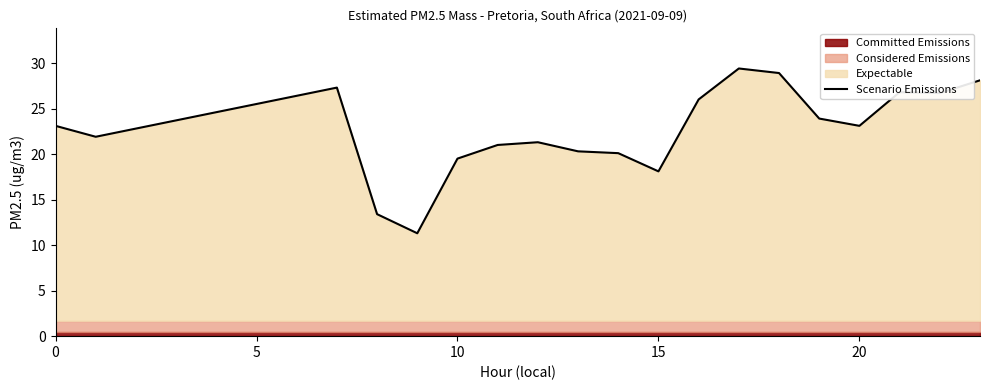

What is the maximum value shown in the chart?

29.4